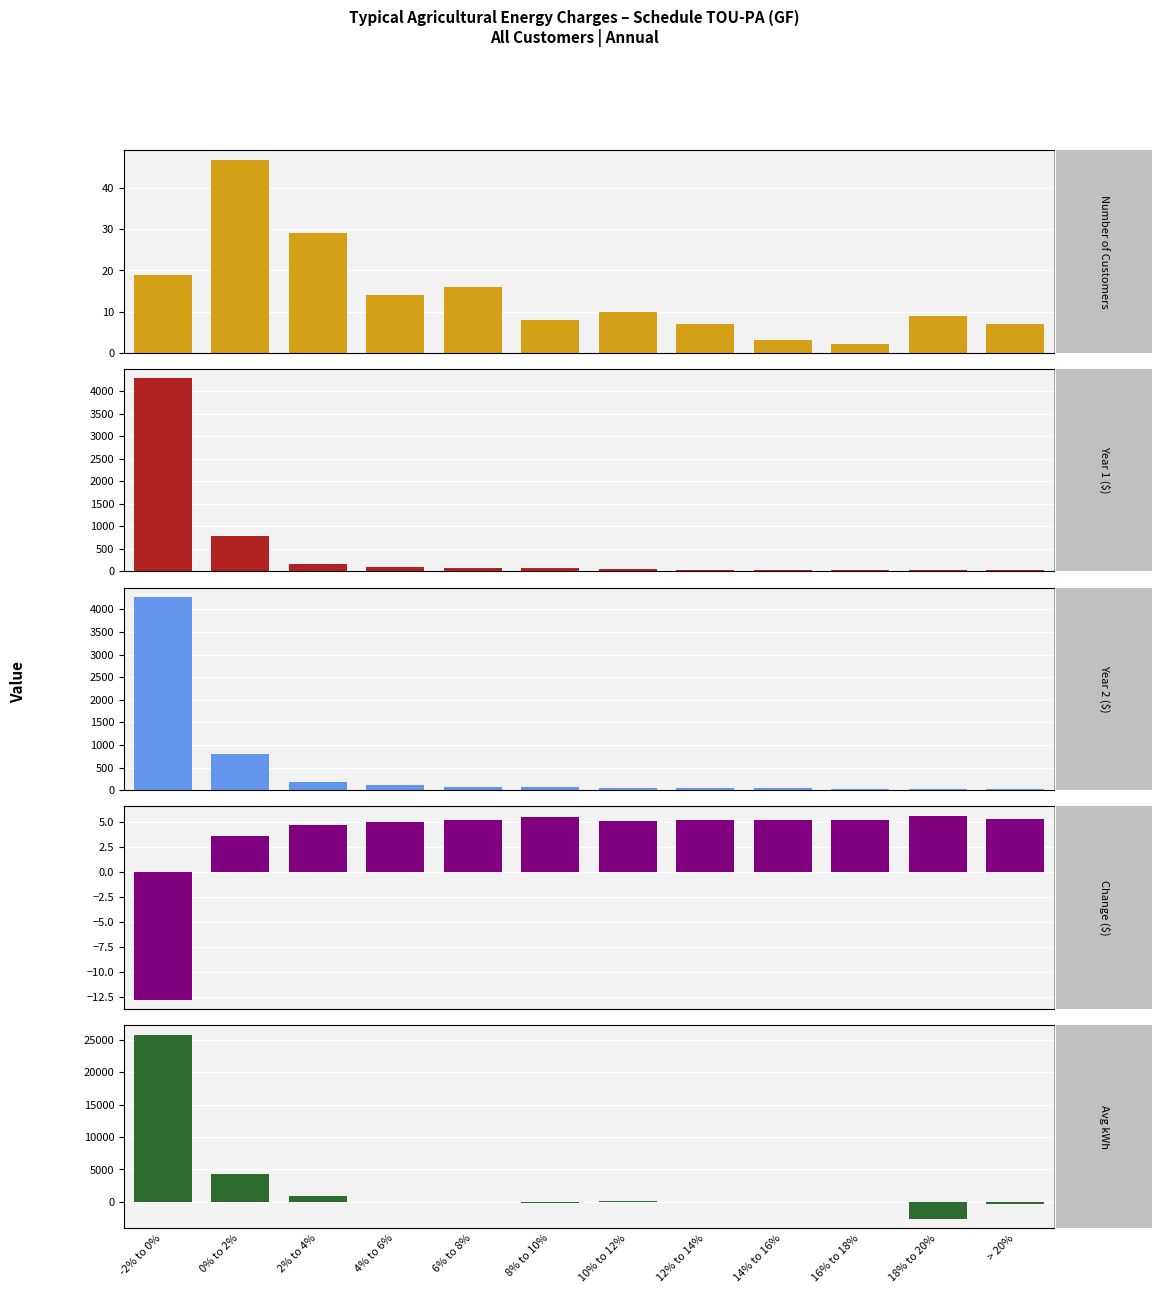

What position from the left is 4% to 6%?

4